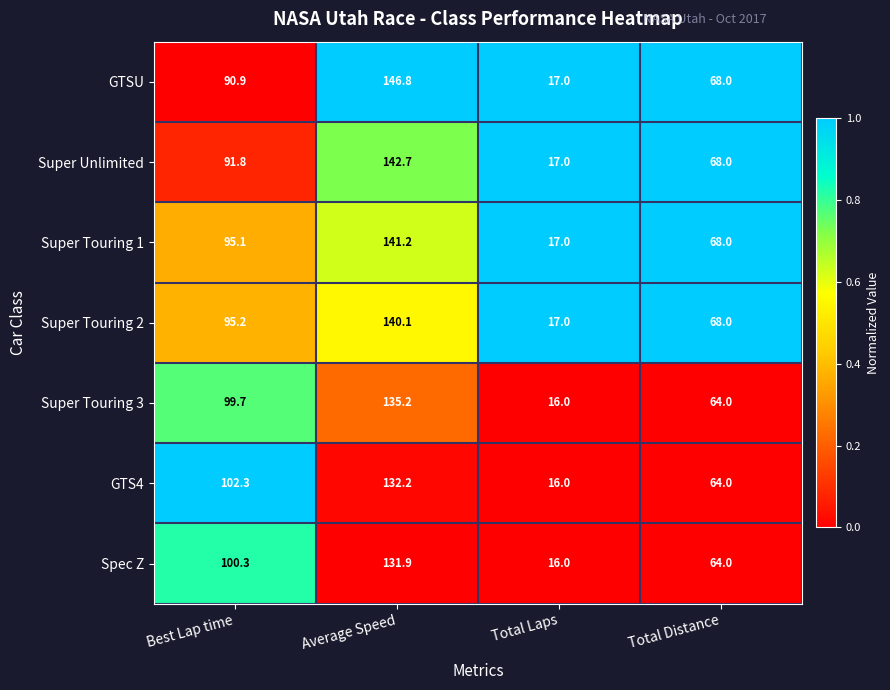

Which series has the largest total across all categories?

GTSU